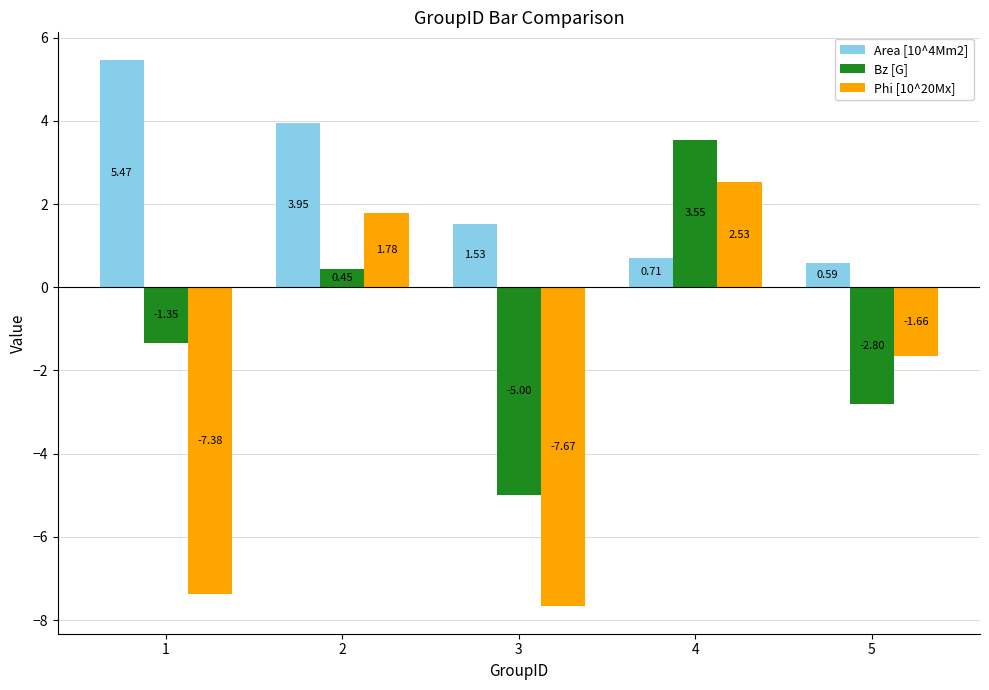

What is the total value across all series at 1?

-3.3